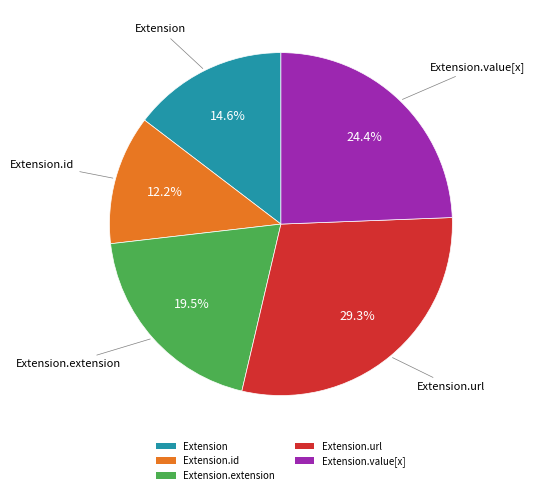

Combined, do Extension.url and Extension.value[x] account for over 50%?

Yes